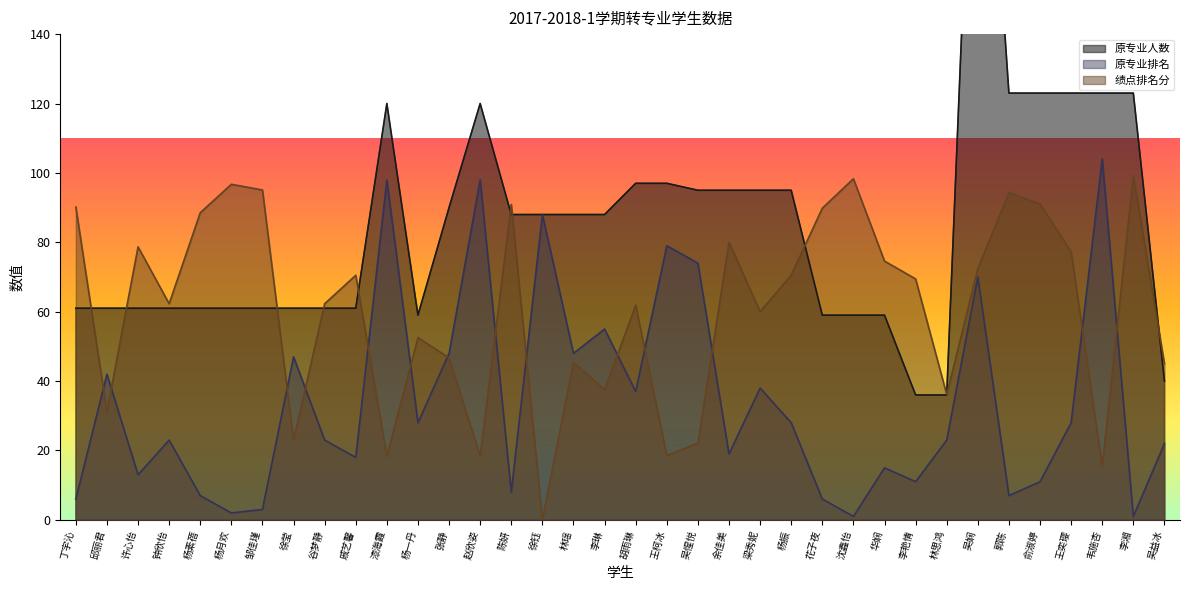

How many data points in 原专业人数 are above 88?

15